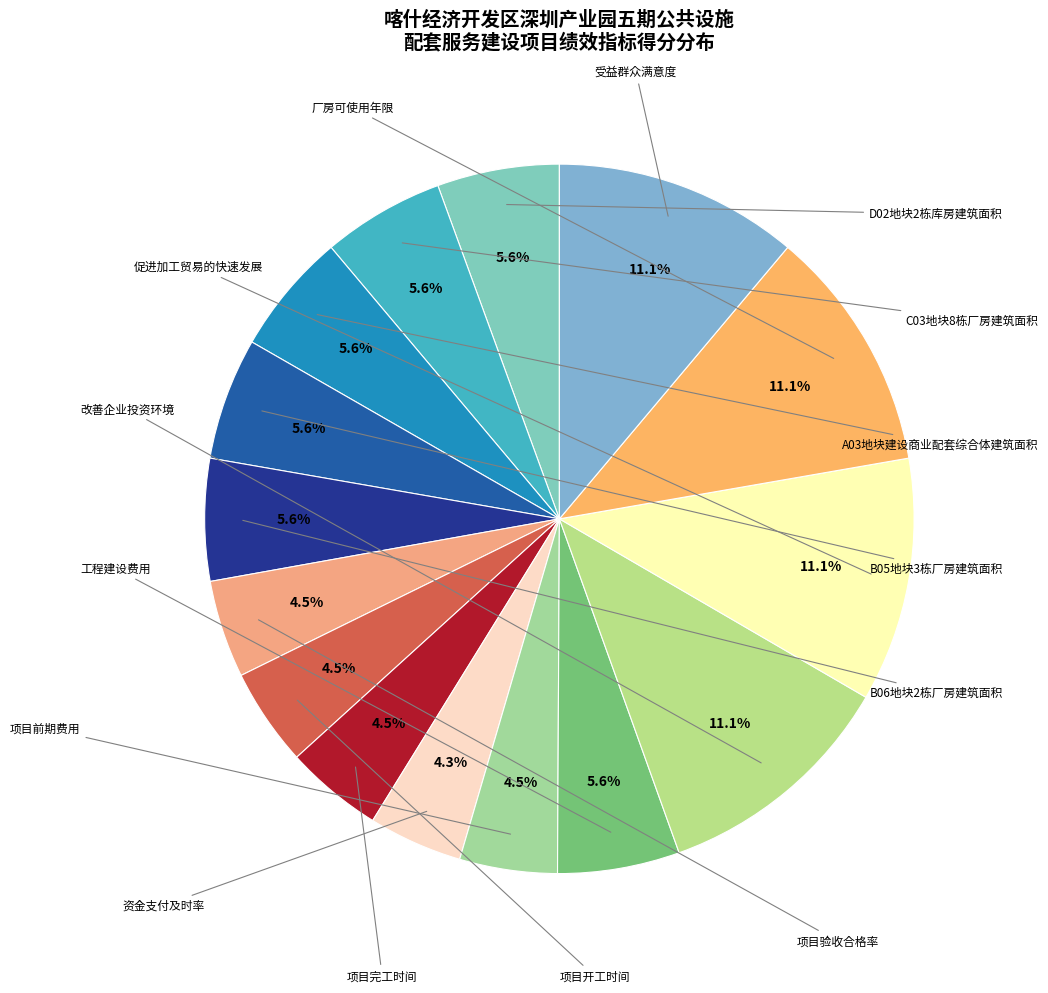

How many segments does this pie chart have?

15